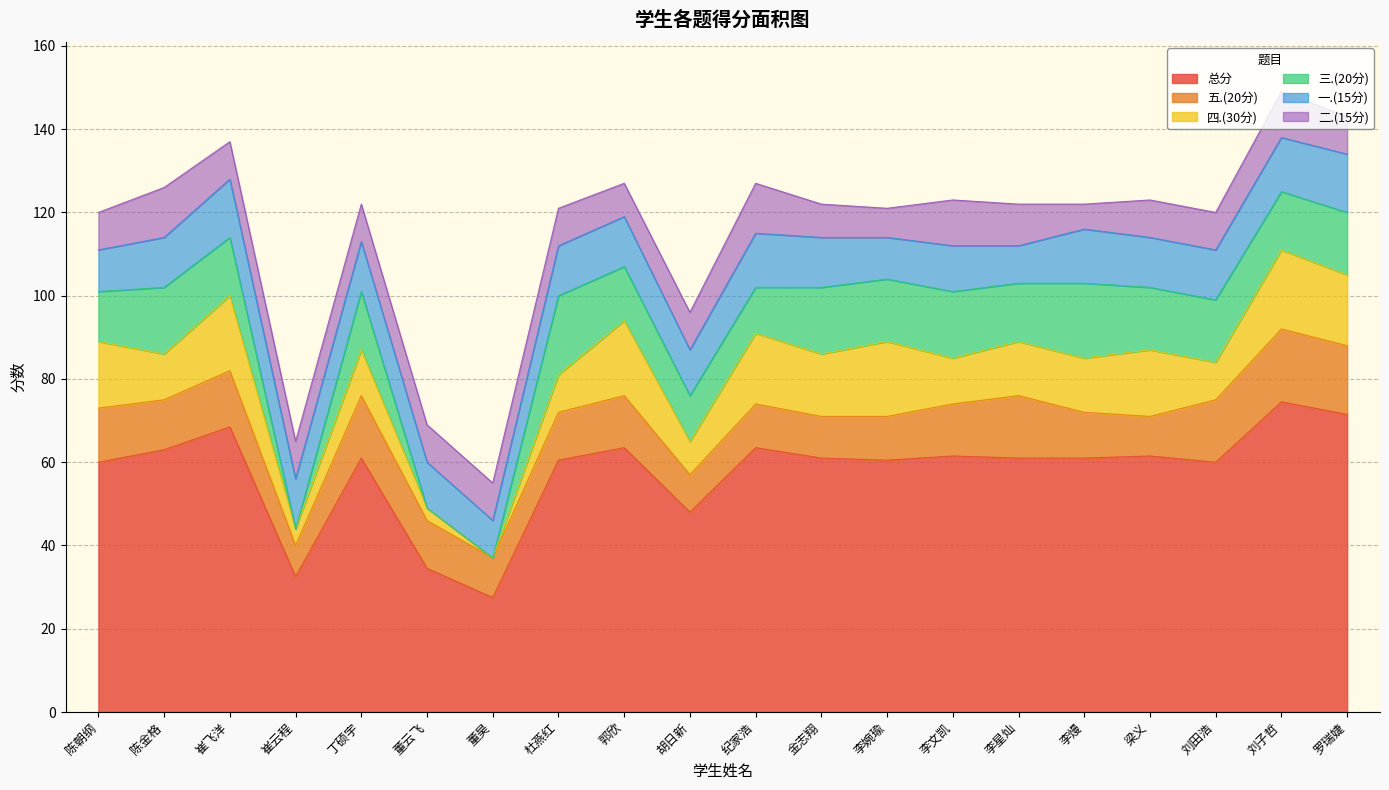

Where is the first local minimum for 总分?

崔云程